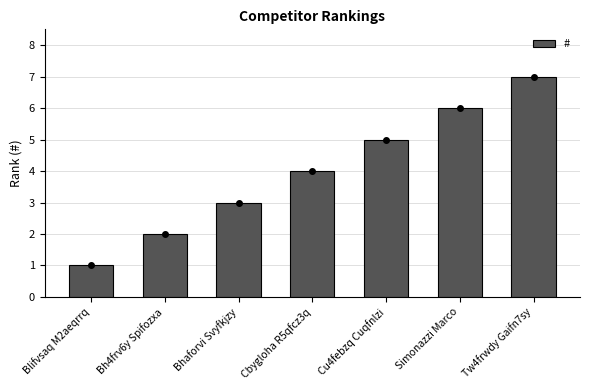

The value at Blifvsaq M2aeqrrq is 1. True or false?

True